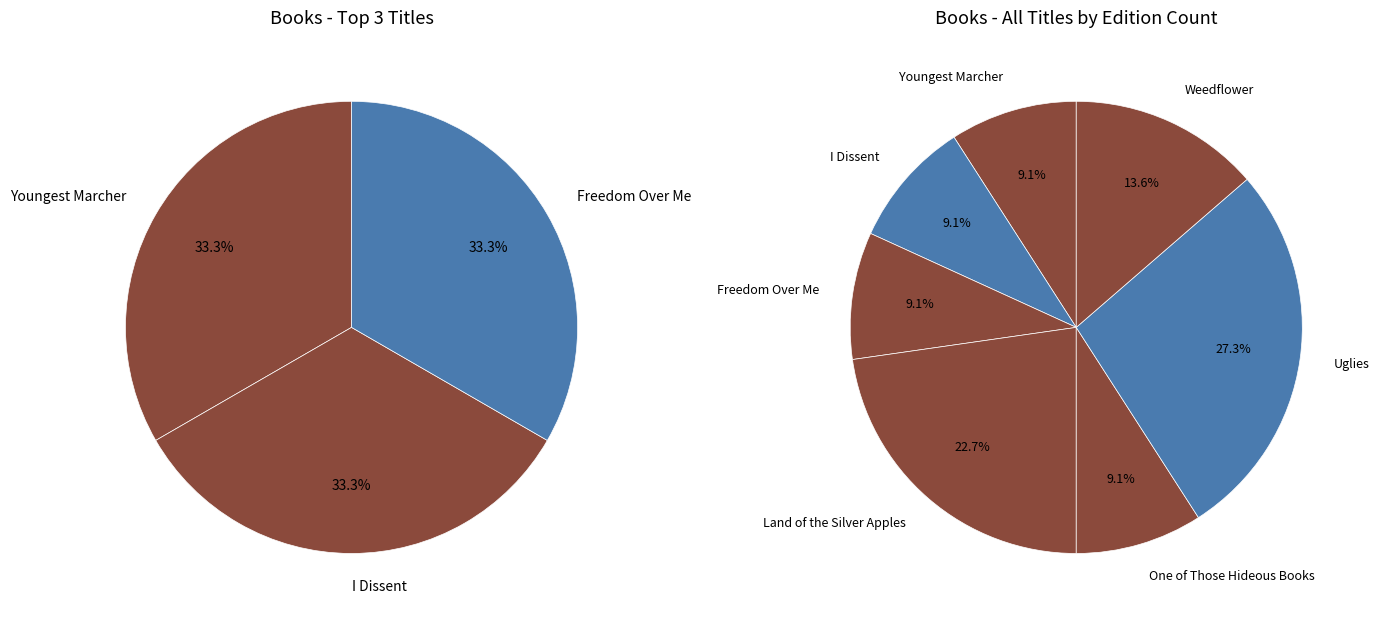

To the nearest percent, what is the difference between the largest and smallest slice percentages?

18%